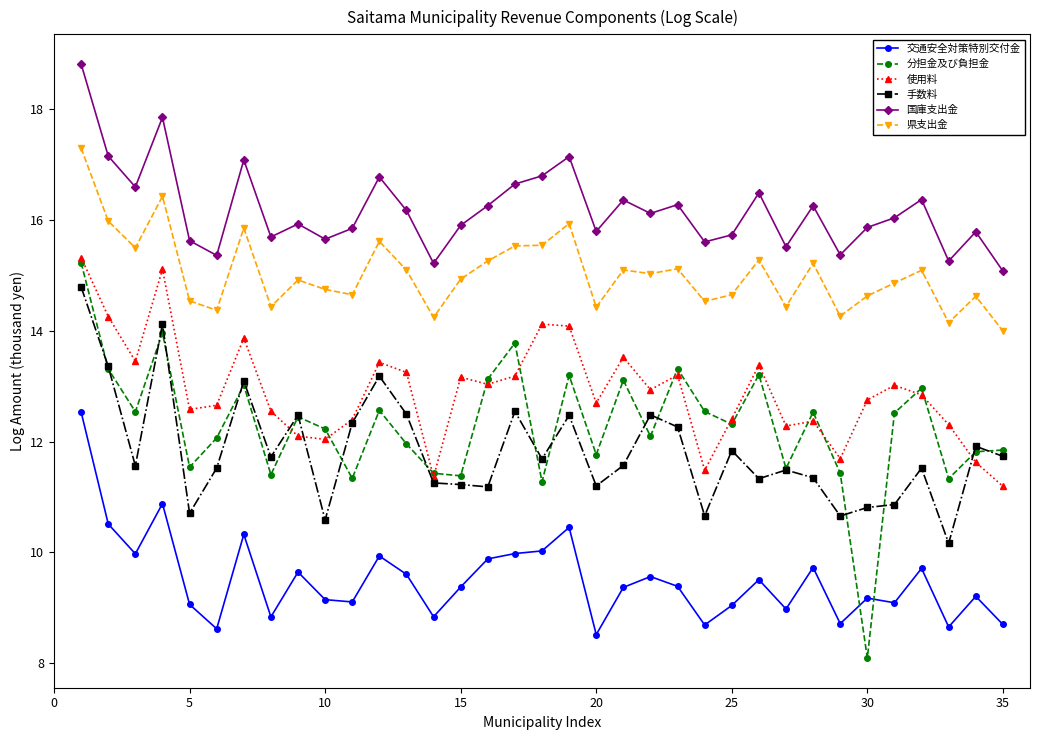

How many values in the 県支出金 series exceed 14?

34